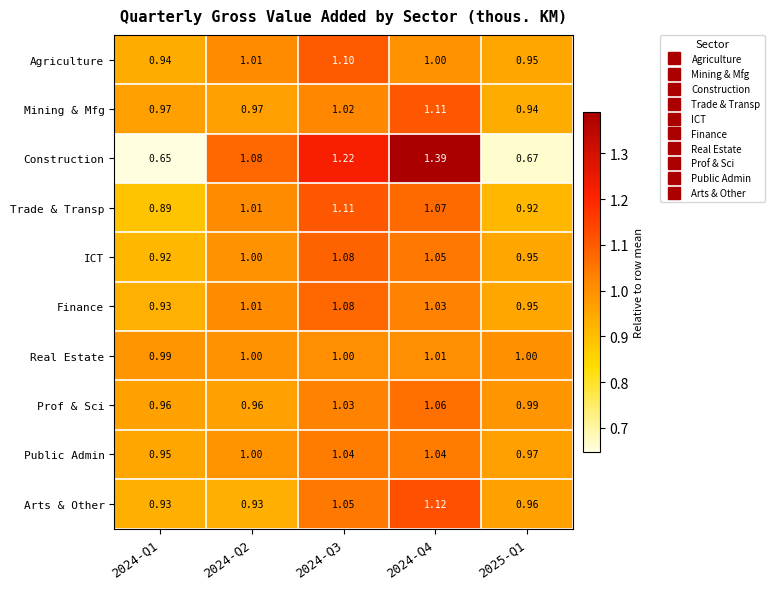

Is the value of Finance at 2024-Q1 greater than the value of Construction at 2025-Q1?

Yes